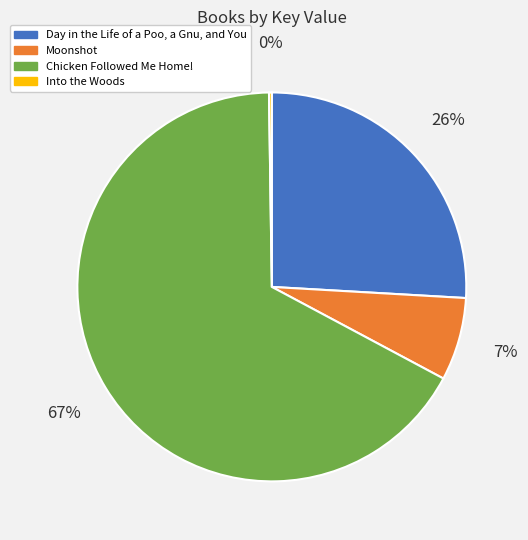

Between Chicken Followed Me Home! and Moonshot, which is larger?

Chicken Followed Me Home!